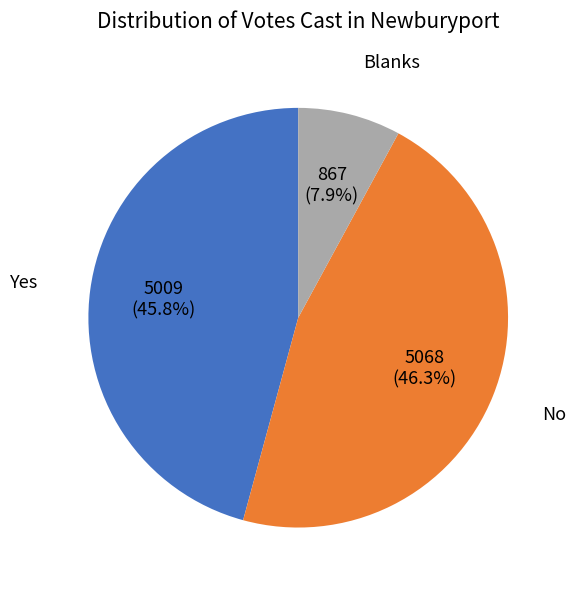

What percentage is NOT represented by No?

53.7%